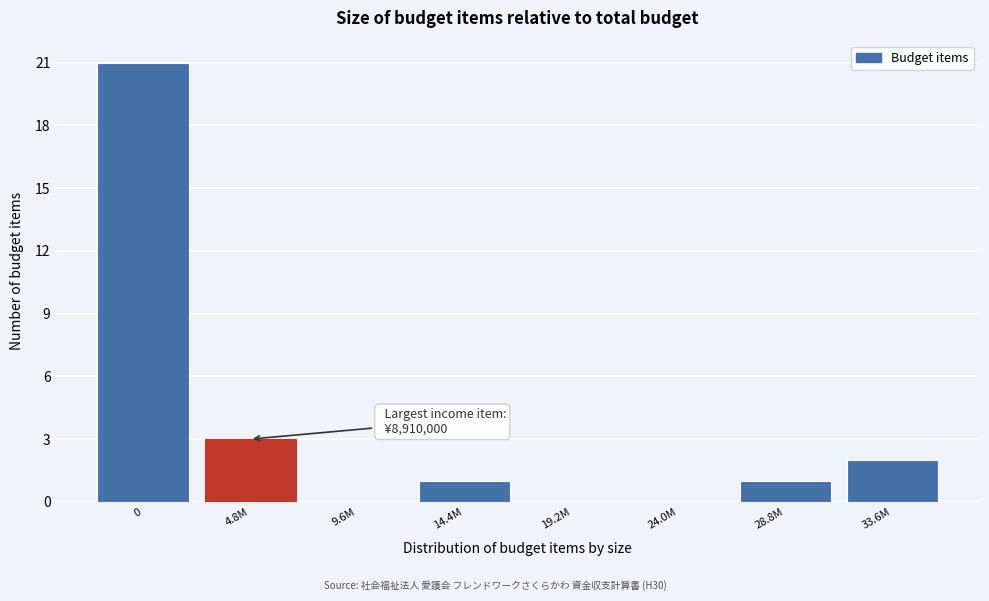

Reading left to right, extract all data points from this chart.

0=21	4.8M=3	9.6M=0	14.4M=1	19.2M=0	24.0M=0	28.8M=1	33.6M=2